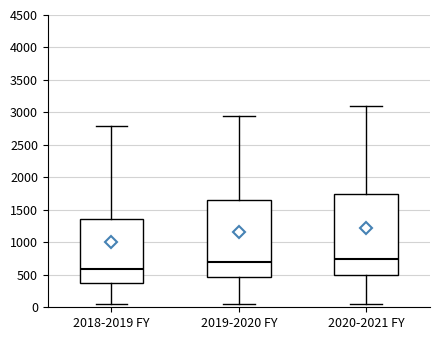

Which box is the tallest, from its lower edge to its upper edge?

2020-2021 FY